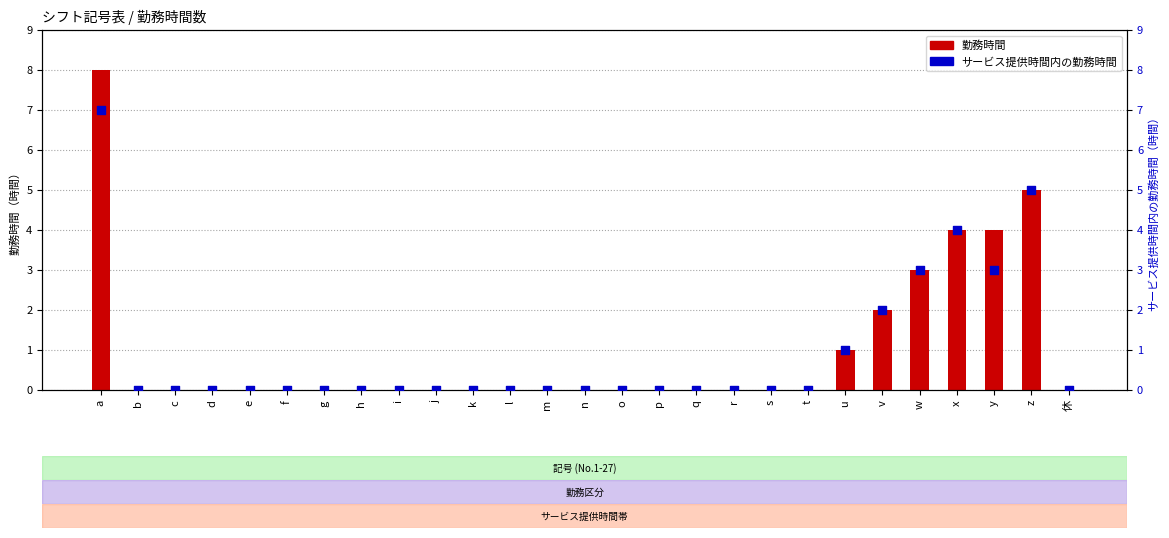

Which series has the widest spread of Y values?

勤務時間